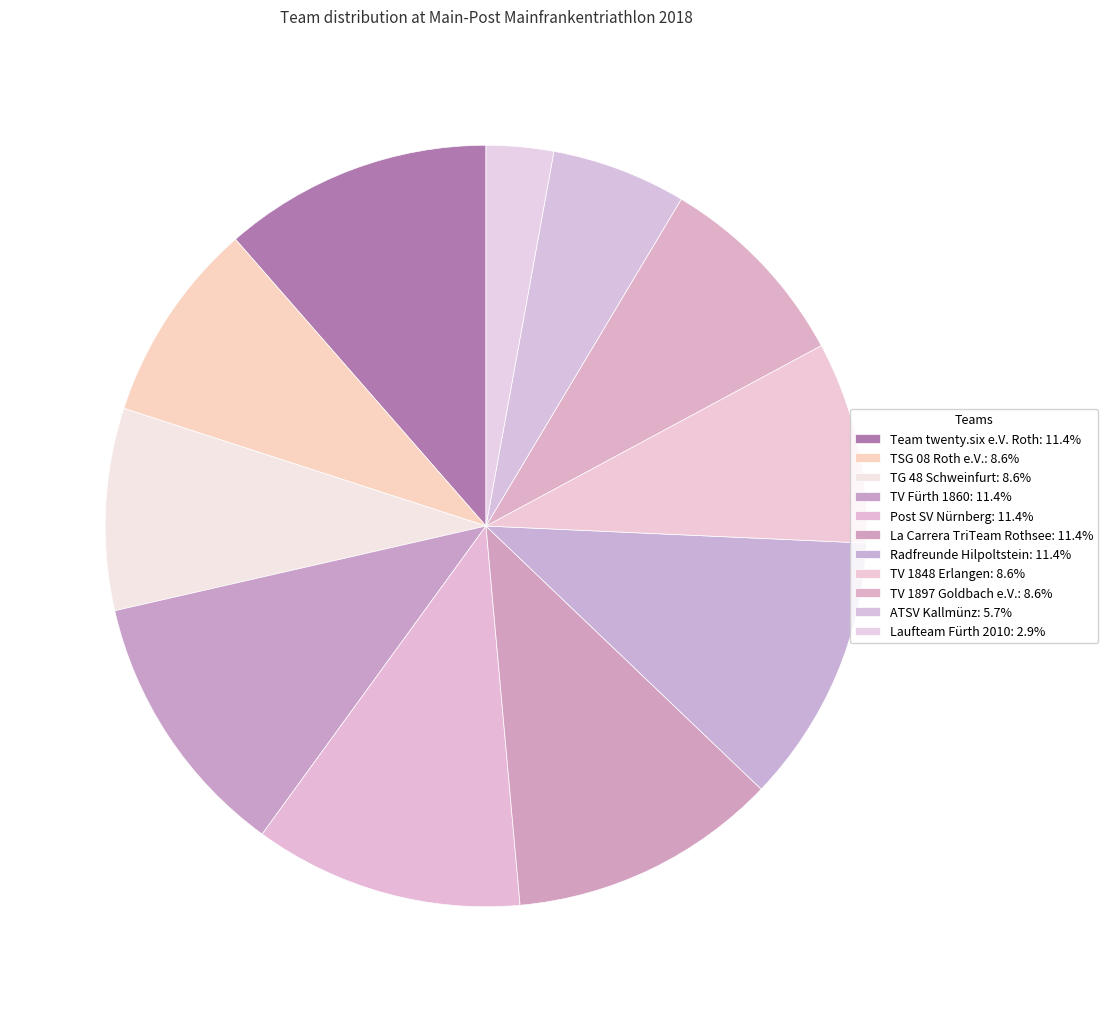

Which has a higher value, Team twenty.six e.V. Roth or TV Fürth 1860?

Team twenty.six e.V. Roth